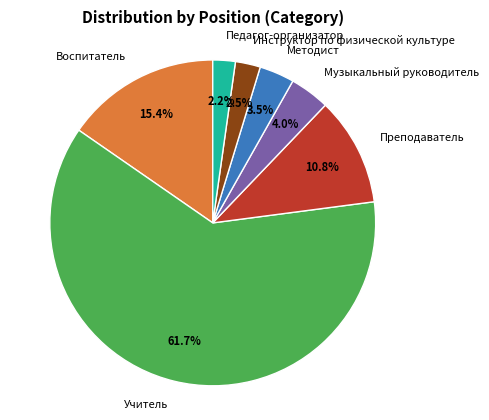

Which has a higher value, Музыкальный руководитель or Учитель?

Учитель